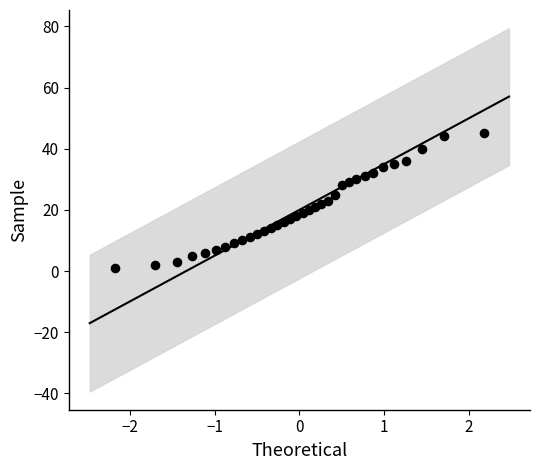

What is the range of Y values (max minus min)?

44